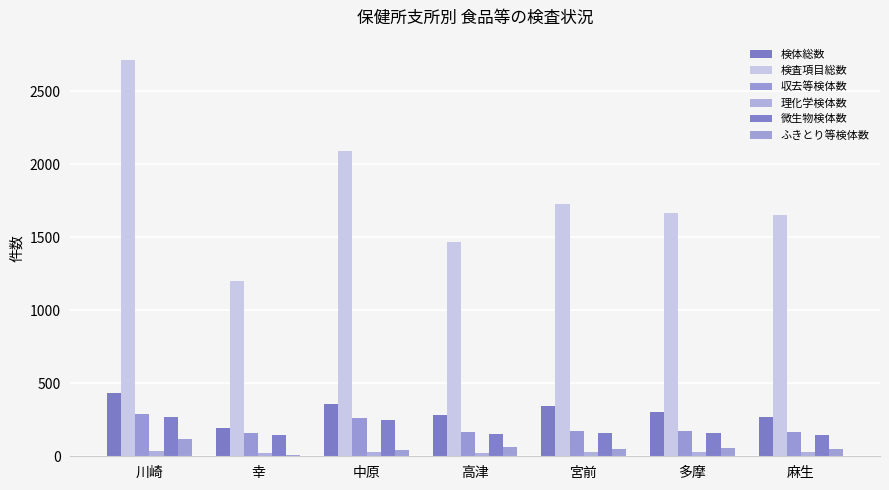

What is the lowest value of the 検査項目総数 series?

1197